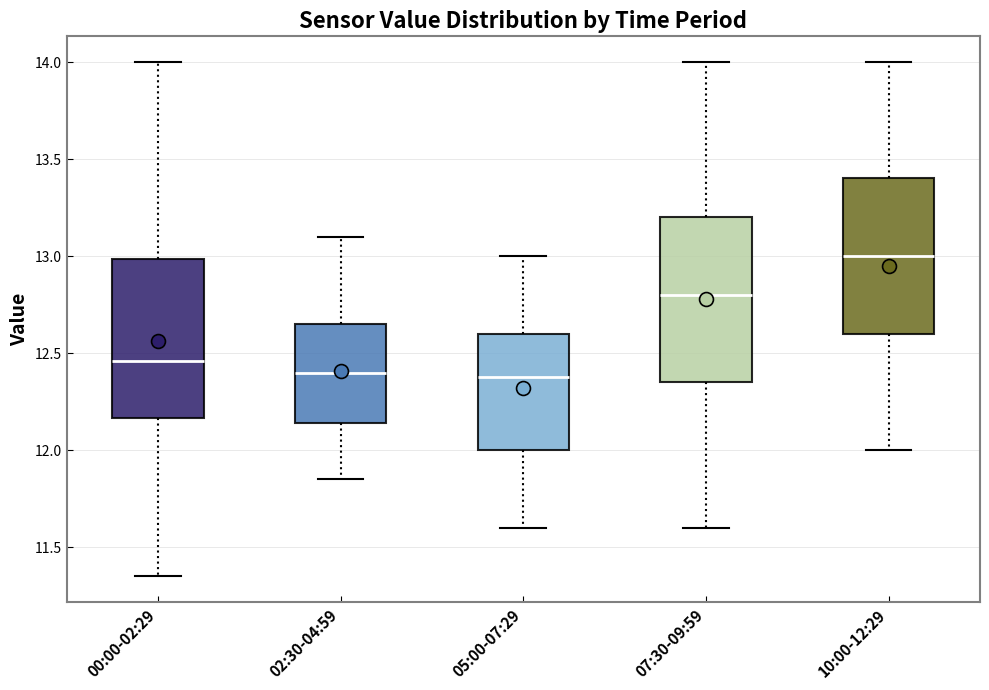

Reading left to right, transcribe this box plot: for each box, give where its median line is, the range the box spans, and where its two whiskers end, as read against the y-axis. The values are not printed on the chart, so give them approximately, as read against the axis.

00:00-02:29: median 12.45, box 12.15 to 13.00, whiskers 11.35 to 14.00
02:30-04:59: median 12.40, box 12.15 to 12.65, whiskers 11.85 to 13.10
05:00-07:29: median 12.40, box 12.00 to 12.60, whiskers 11.60 to 13.00
07:30-09:59: median 12.80, box 12.35 to 13.20, whiskers 11.60 to 14.00
10:00-12:29: median 13.00, box 12.60 to 13.40, whiskers 12.00 to 14.00